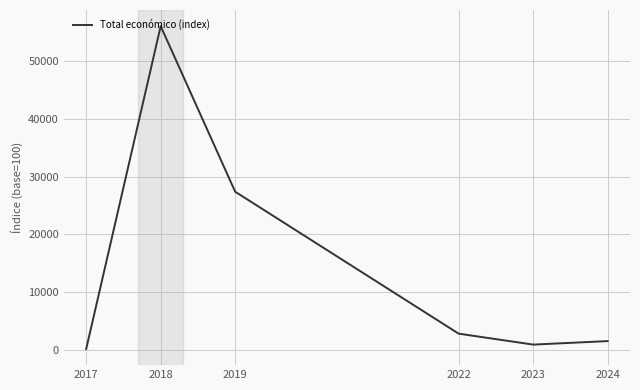

What is the difference between the values at 2023 and 2024?

607.3